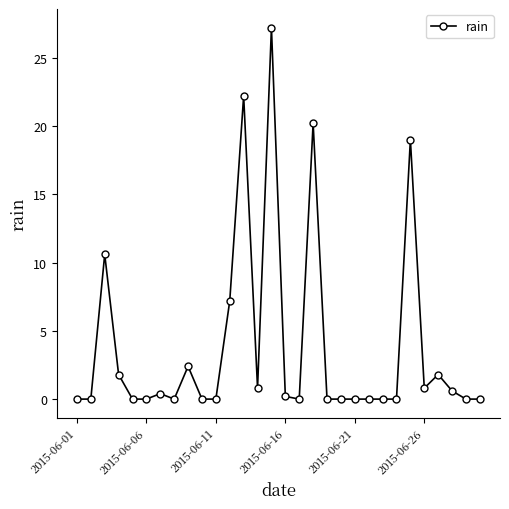

What is the greatest value displayed?

27.2